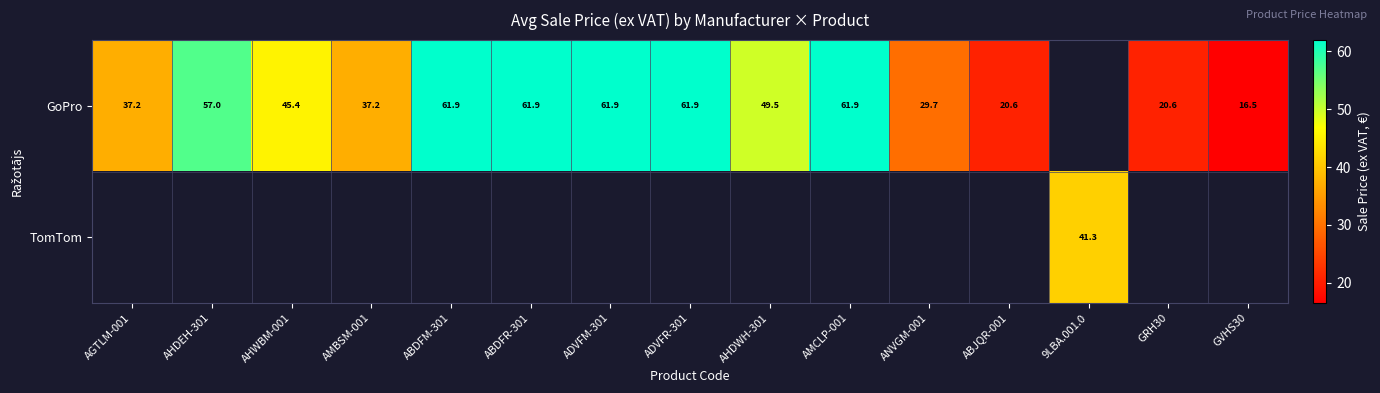

What is the minimum value shown in the chart?

16.5